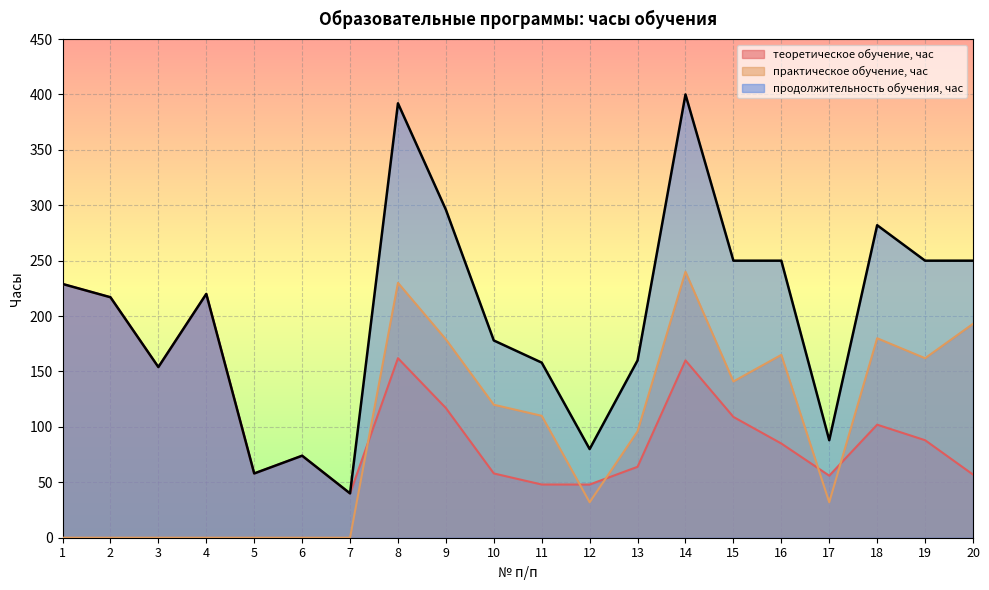

Reading left to right, extract all data points from this chart.

теоретическое обучение, час: 1=229	2=217	3=154	4=220	5=58	6=74	7=40	8=162	9=117	10=58	11=48	12=48	13=64	14=160	15=109	16=85	17=56	18=102	19=88	20=57
практическое обучение, час: 1=0	2=0	3=0	4=0	5=0	6=0	7=0	8=230	9=179	10=120	11=110	12=32	13=96	14=240	15=141	16=165	17=32	18=180	19=162	20=193
продолжительность обучения, час: 1=229	2=217	3=154	4=220	5=58	6=74	7=40	8=392	9=296	10=178	11=158	12=80	13=160	14=400	15=250	16=250	17=88	18=282	19=250	20=250